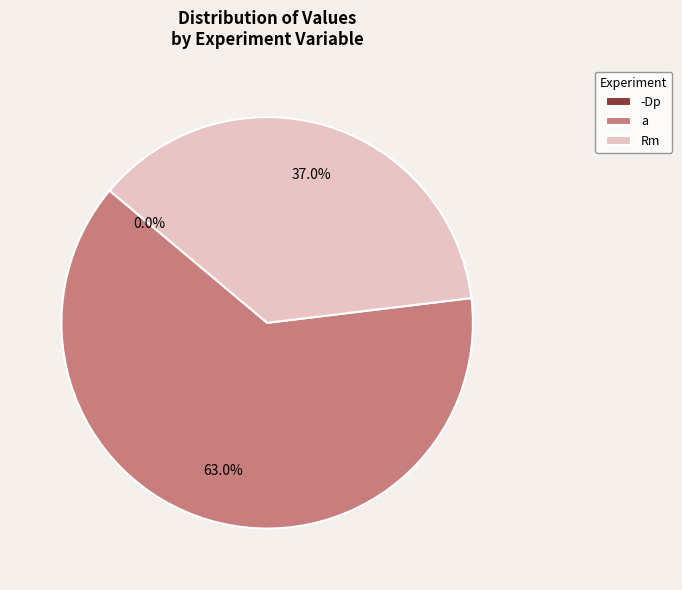

The Rm slice represents 37% of the pie. True or false?

True